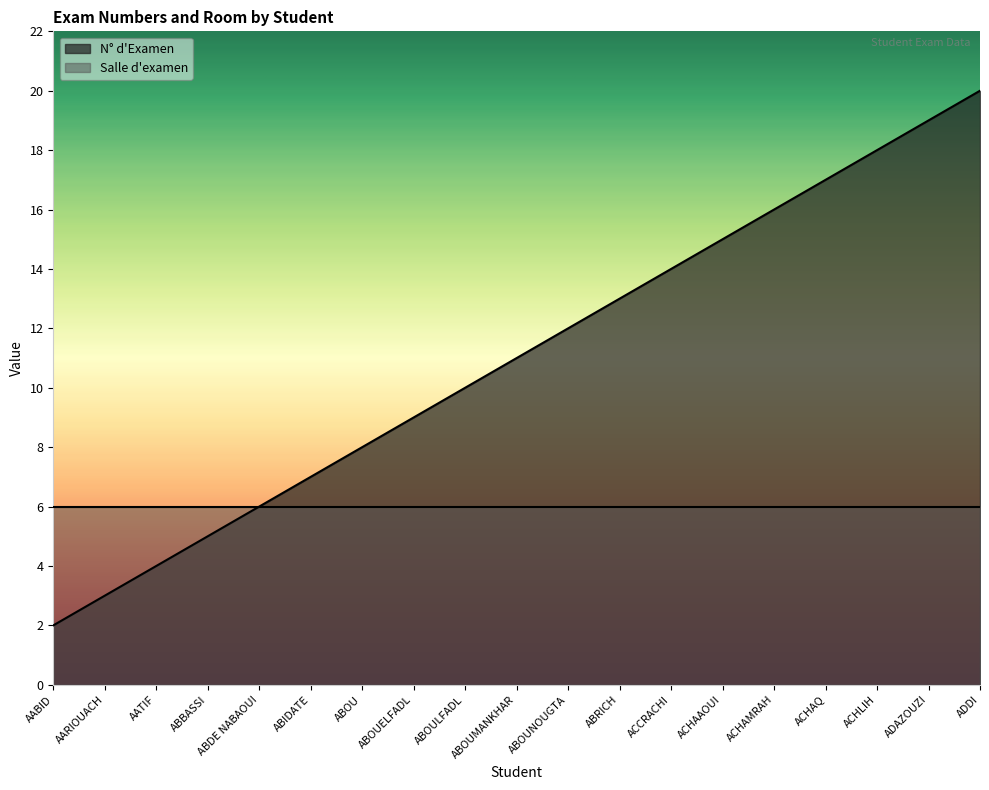

Reading left to right, what are all the values shown in this chart?

AABID=2	AARIOUACH=3	AATIF=4	ABBASSI=5	ABDE NABAOUI=6	ABIDATE=7	ABOU=8	ABOUELFADL=9	ABOULFADL=10	ABOUMANKHAR=11	ABOUNOUGTA=12	ABRICH=13	ACCRACHI=14	ACHAAOUI=15	ACHAMRAH=16	ACHAQ=17	ACHLIH=18	ADAZOUZI=19	ADDI=20